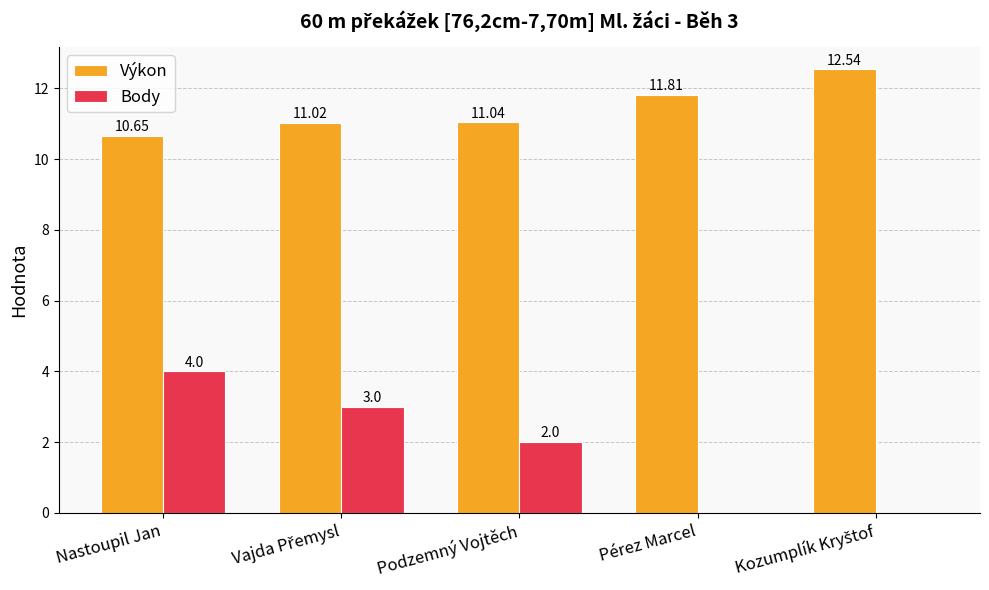

Where is Body nearest to the value 2?

Podzemný Vojtěch